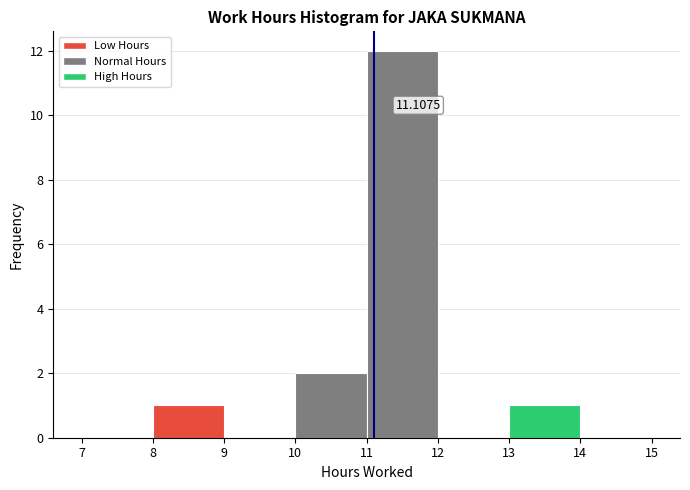

Which range on the x-axis has the tallest bar?

11 to 12